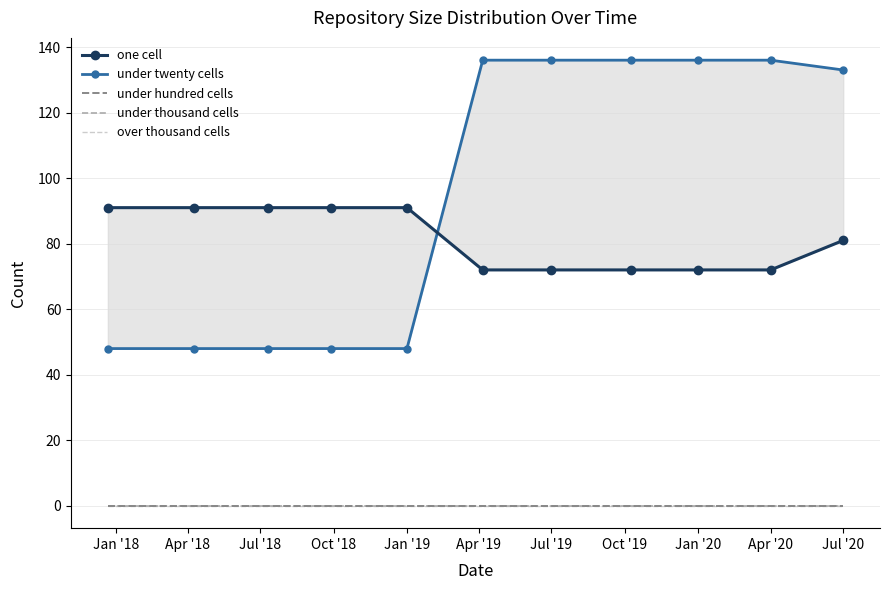

Is the value of under hundred cells at Jul '18 greater than the value of one cell at Jan '20?

No